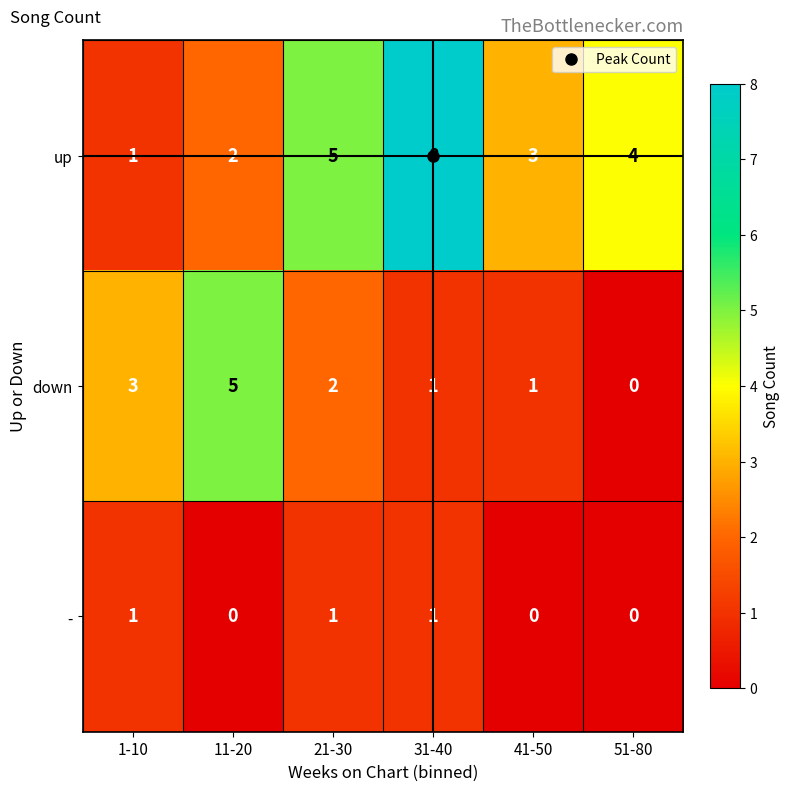

List the series in order of their peak value, highest first.

up, down, -